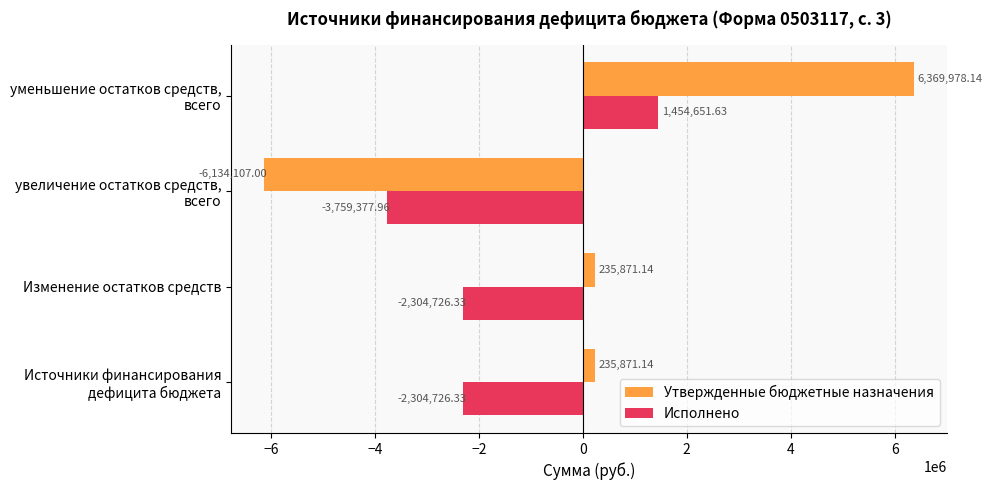

Which series has the largest total across all categories?

Утвержденные бюджетные назначения